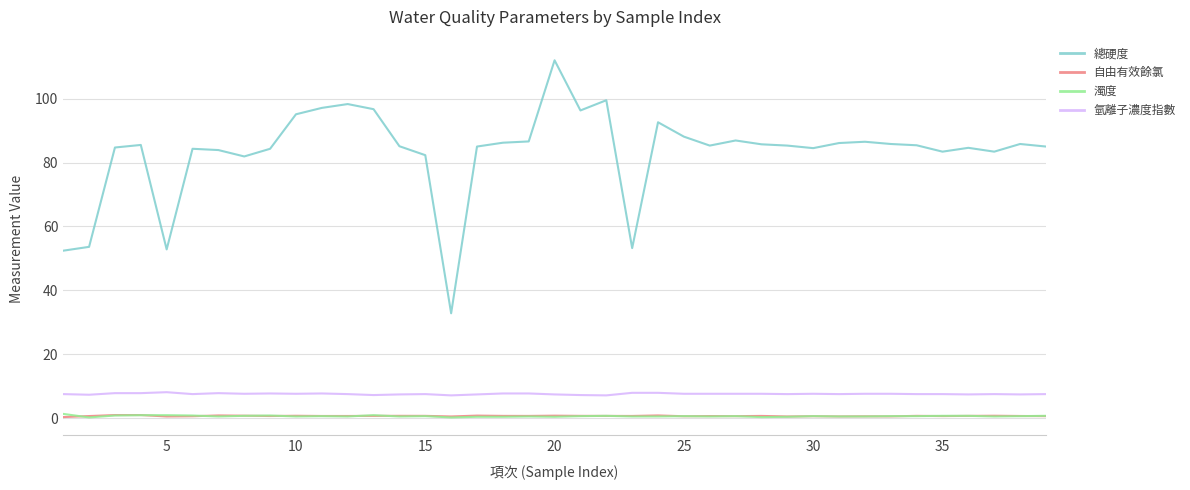

At how many categories does at least one series exceed 12?

39